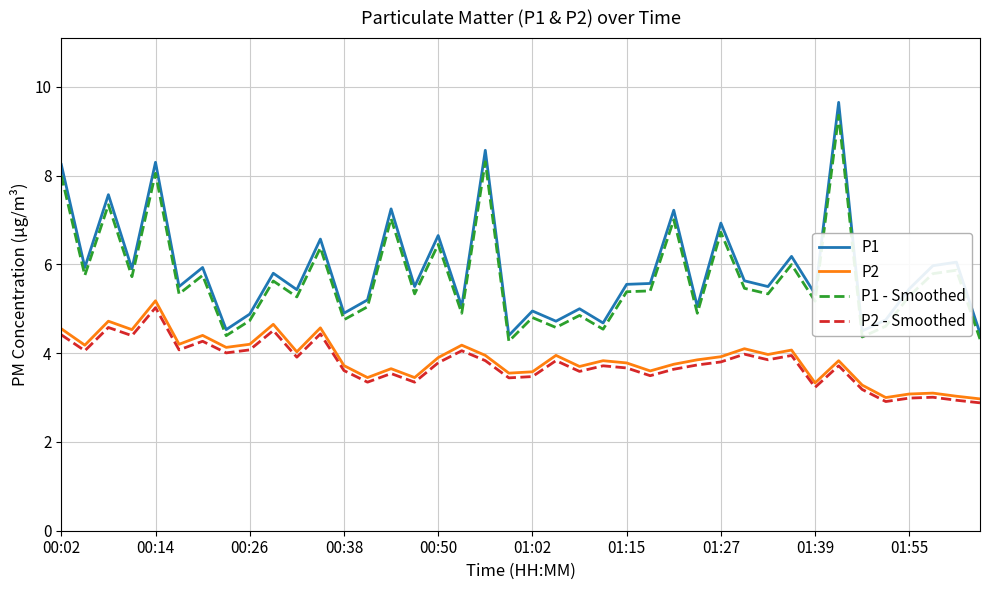

What is the difference between the maximum and minimum values in the P2 series?

2.2